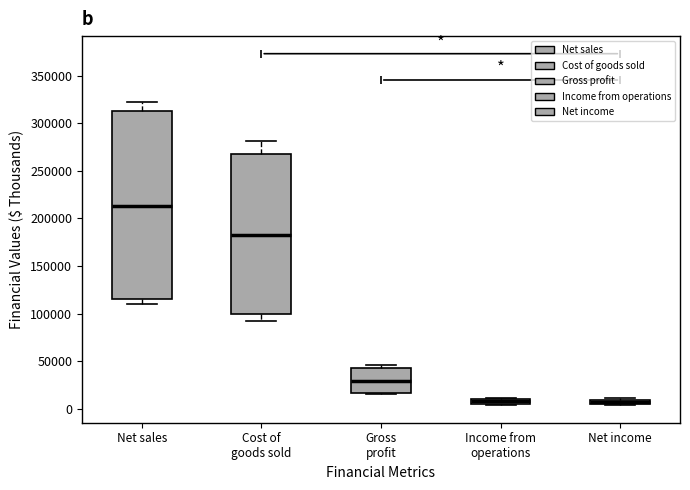

Which box is the tallest, from its lower edge to its upper edge?

Net sales